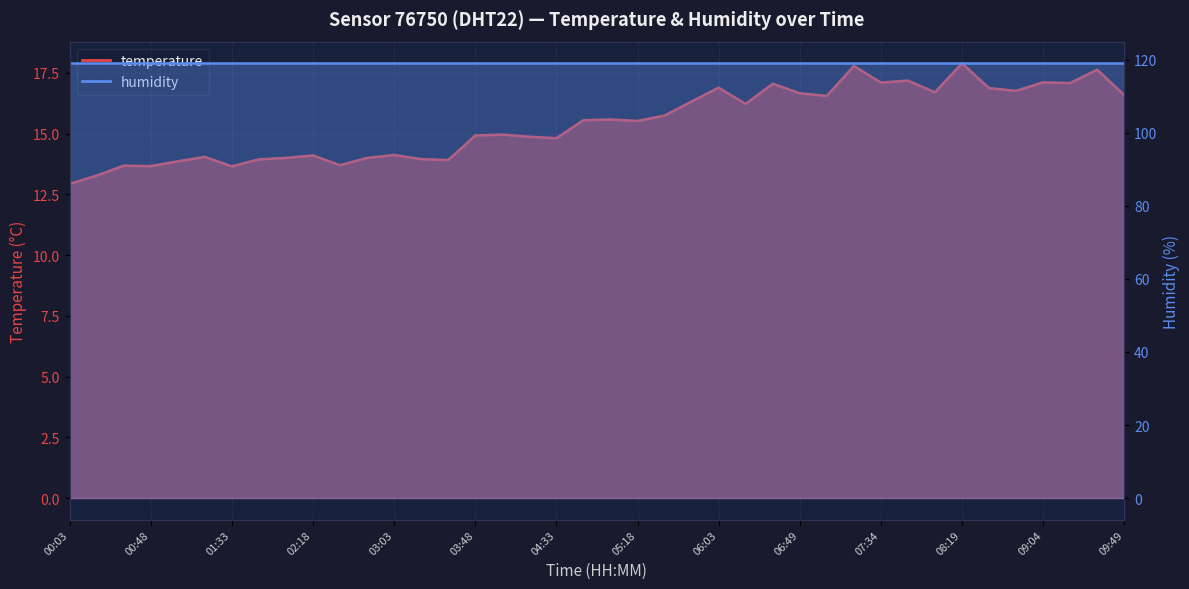

Which has a higher value, 07:04 or 09:34?

09:34